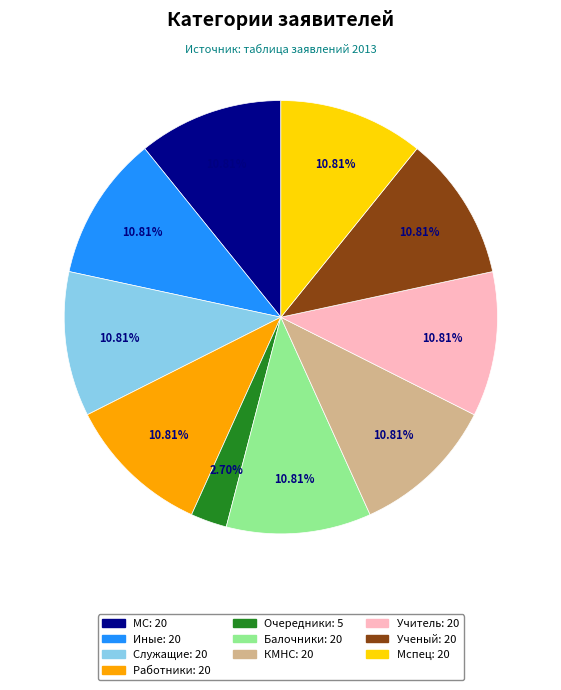

How many slices are in this pie chart?

10